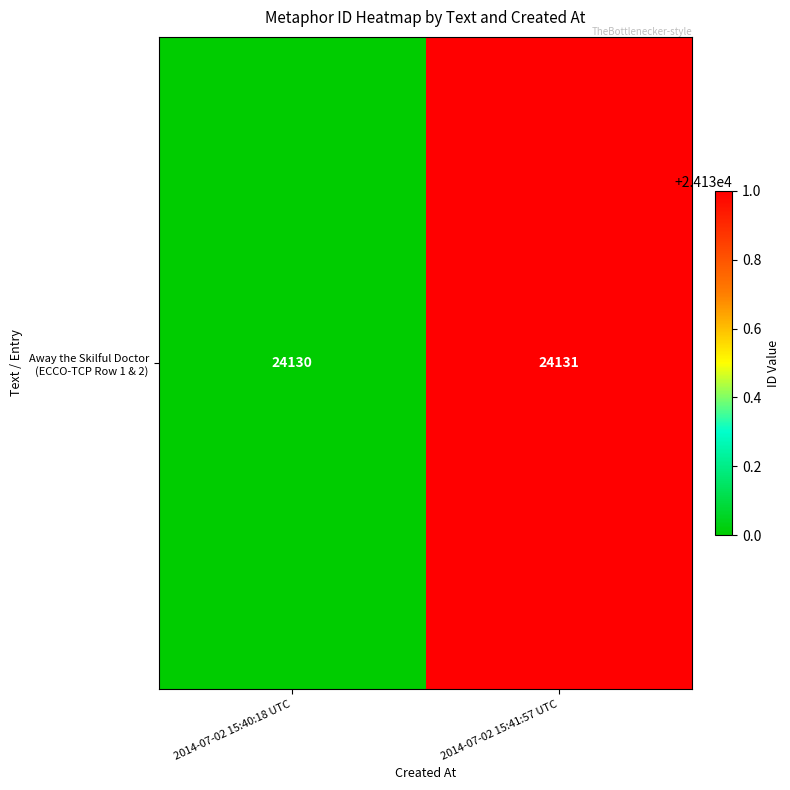

Reading left to right, extract all data points from this chart.

24130	24131